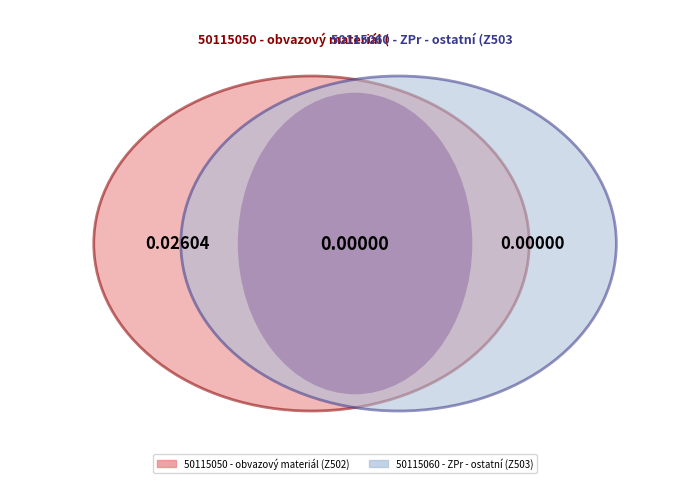

Count the number of slices in the pie.

2